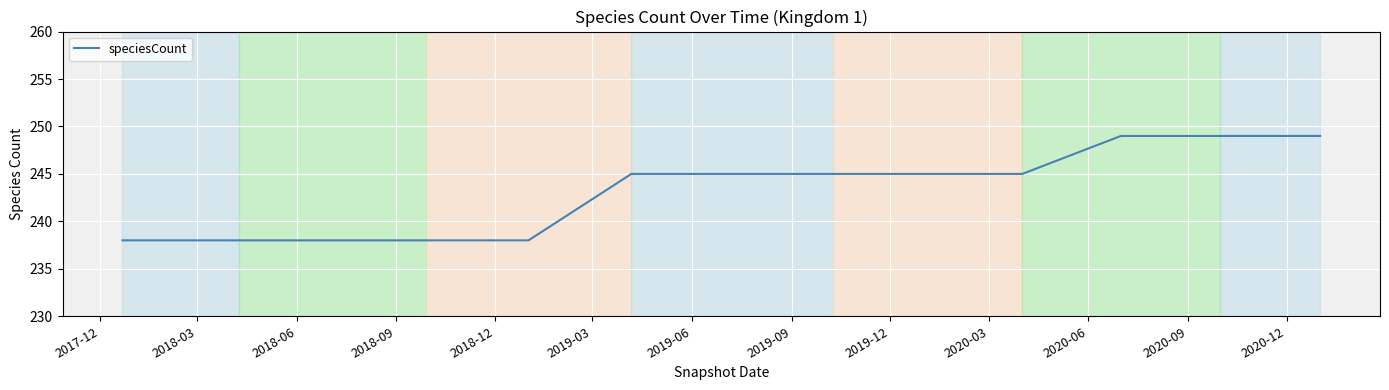

Reading left to right, extract all data points from this chart.

238	238	238	238	238	245	245	245	245	245	249	249	249